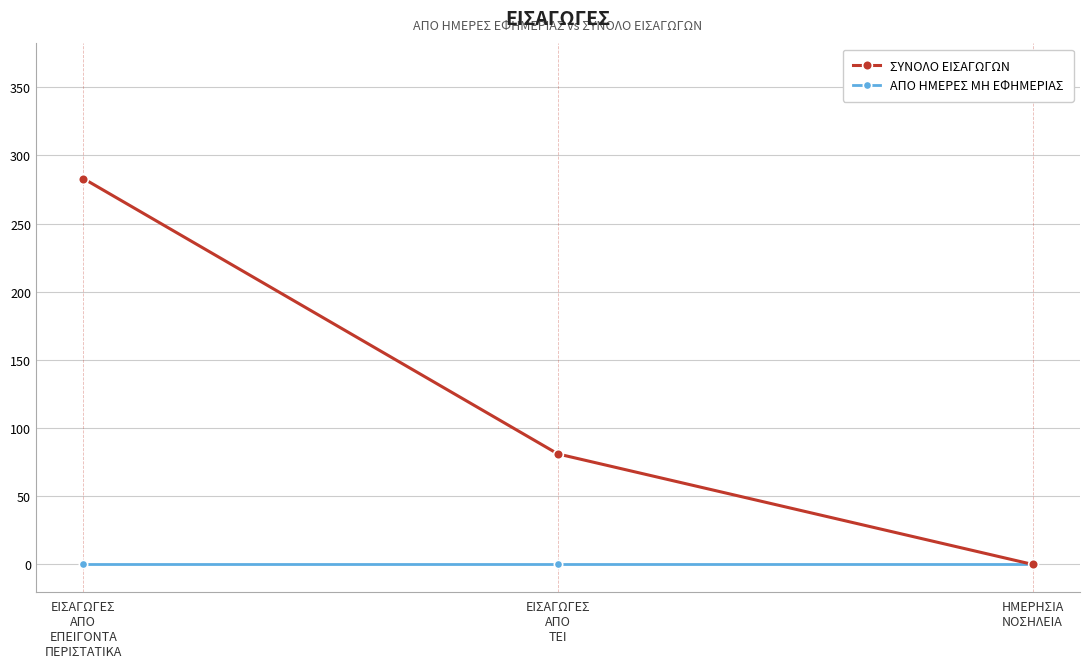

Which series has the largest range (max minus min)?

ΣΥΝΟΛΟ ΕΙΣΑΓΩΓΩΝ